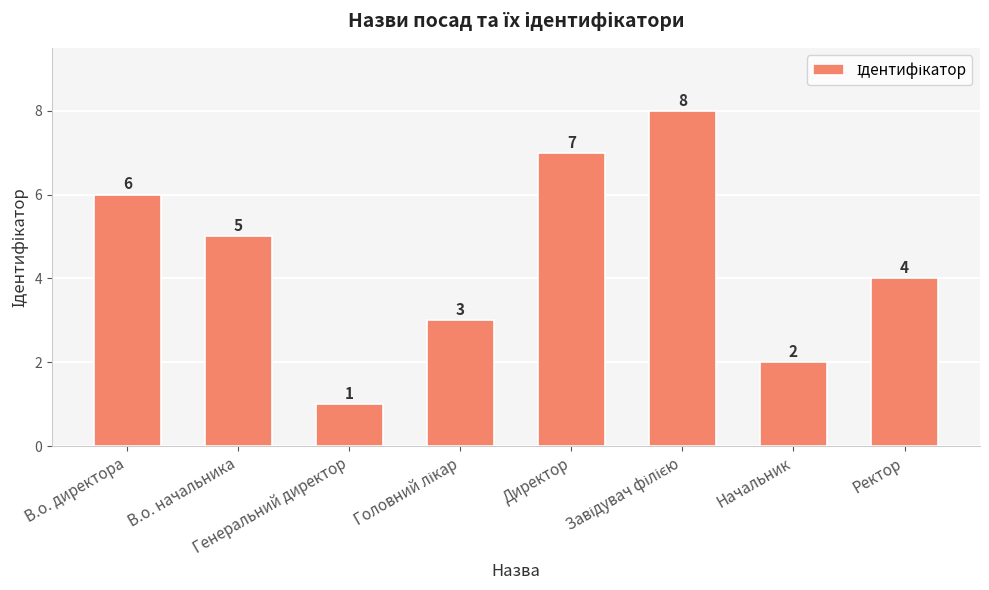

What is the maximum value shown in the chart?

8